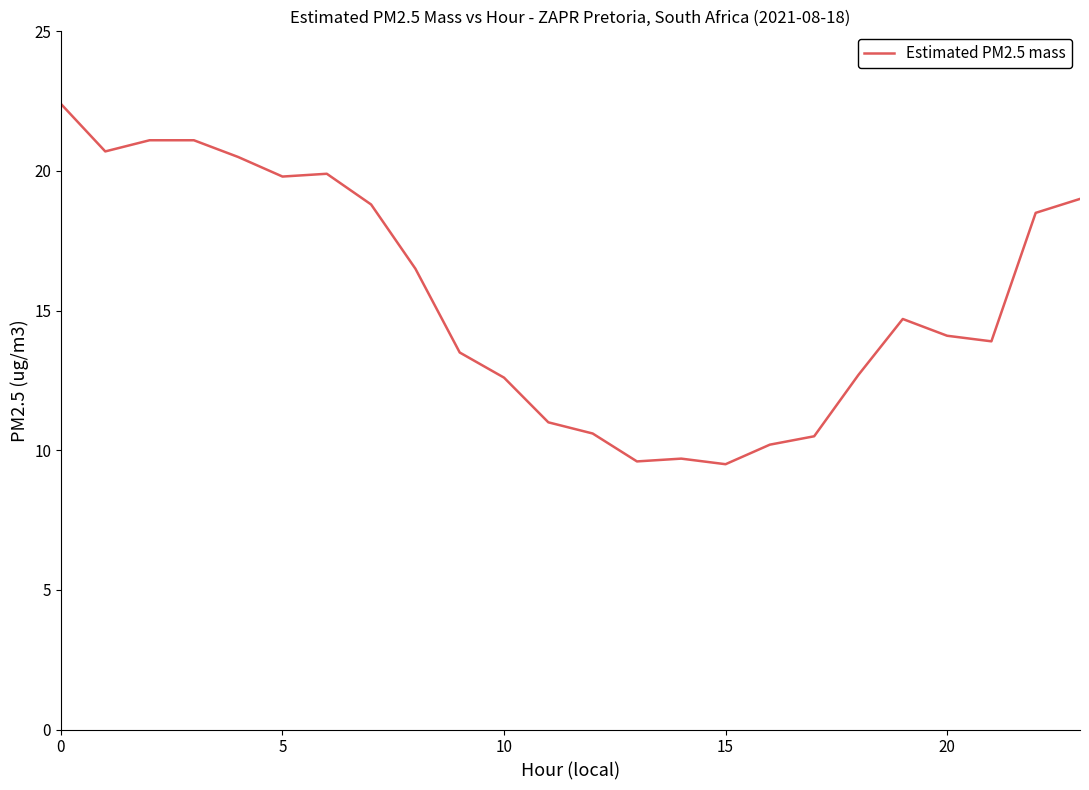

What is the greatest value displayed?

22.4